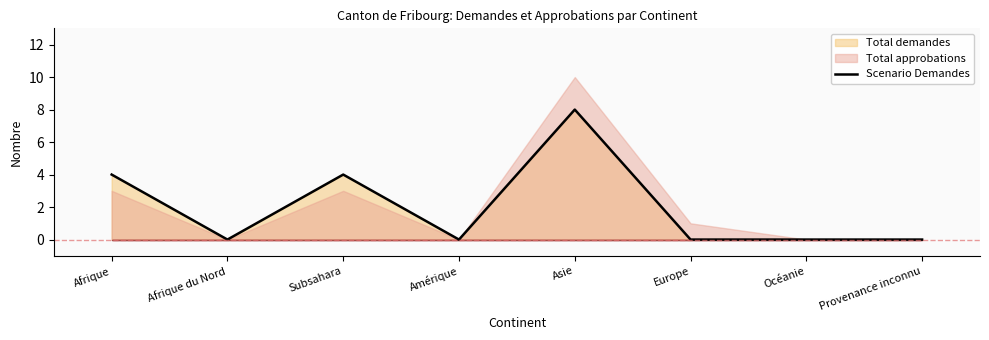

Does the chart have visible grid lines?

No